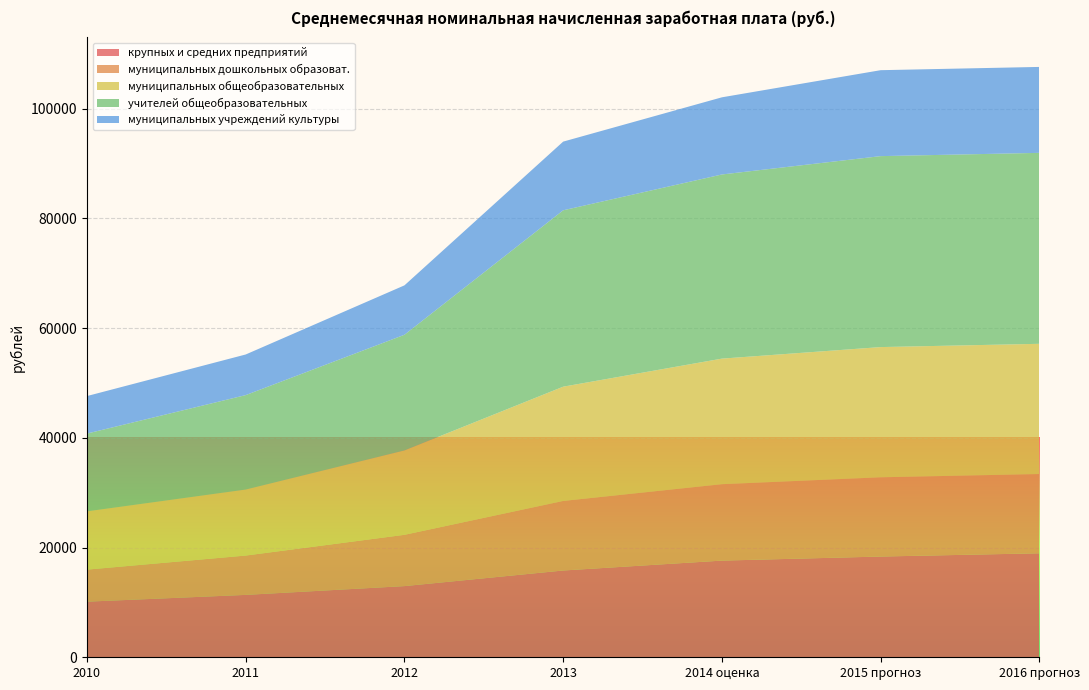

Reading left to right, what are all the values shown in this chart?

крупных и средних предприятий: 10134.4	11370.0	12970.9	15814.2	17617.0	18358.0	18953.0
муниципальных дошкольных образоват.: 5838.7	7167.8	9345.2	12675.8	13926.0	14441.3	14441.3
муниципальных общеобразовательных: 10620.9	12028.0	15379.4	20822.5	22883.9	23730.6	23730.6
учителей общеобразовательных: 14176.0	17213.6	21080.0	32143.6	33557.9	34799.5	34799.5
муниципальных учреждений культуры: 6833.5	7401.1	9000.8	12516.8	14060.7	15660.0	15660.0